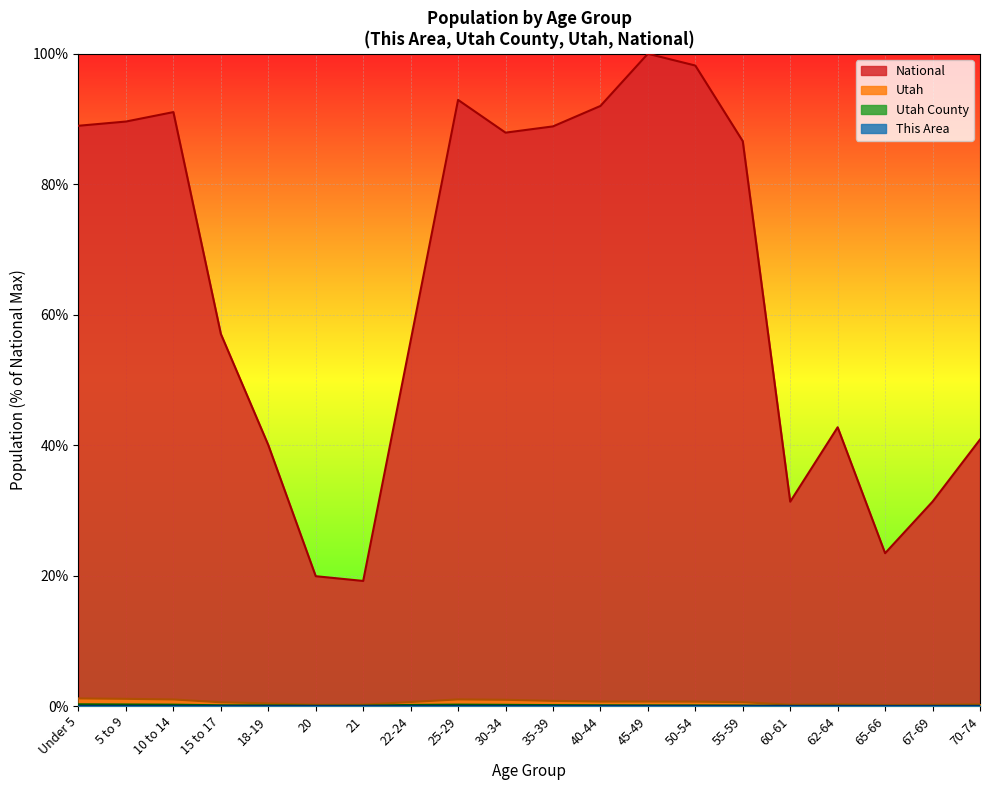

What position from the left is 21?

7